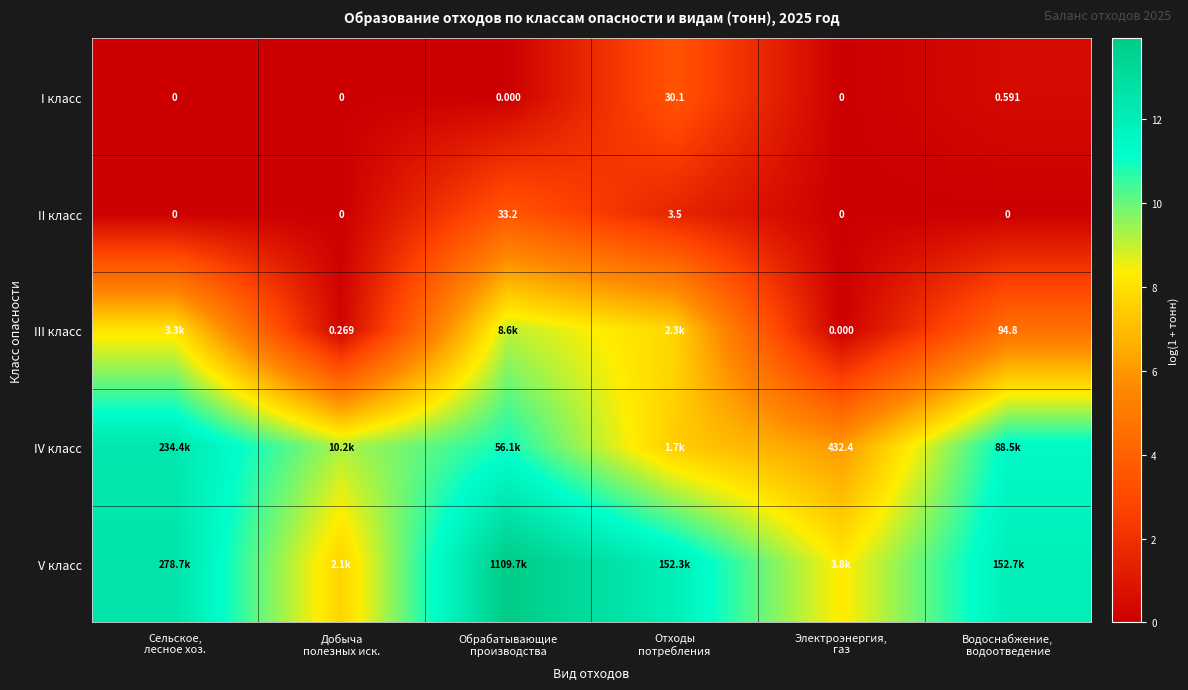

How many categories are shown in the chart?

6